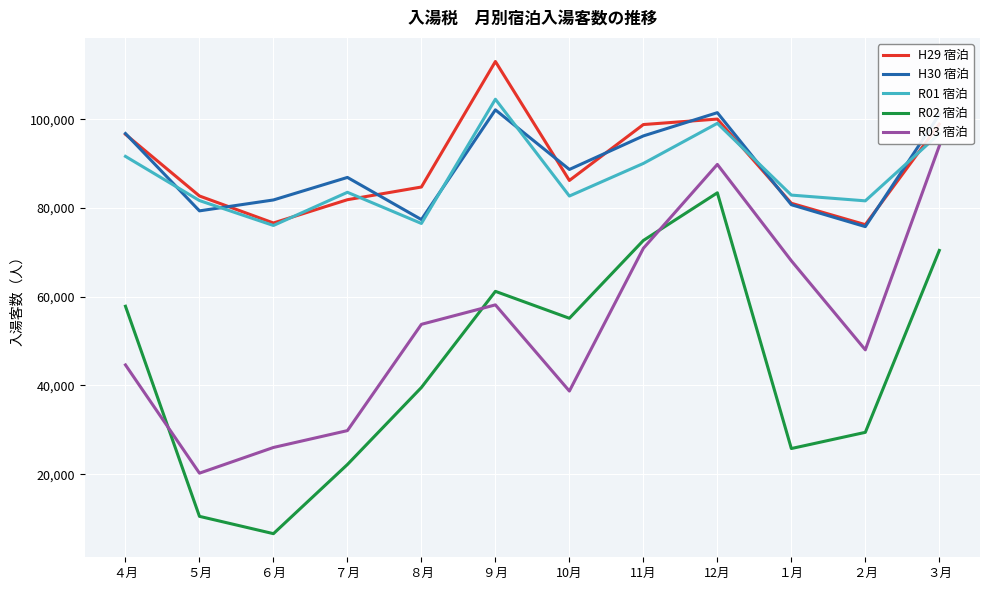

What is the spread (max minus min) of values at 10月?

49960